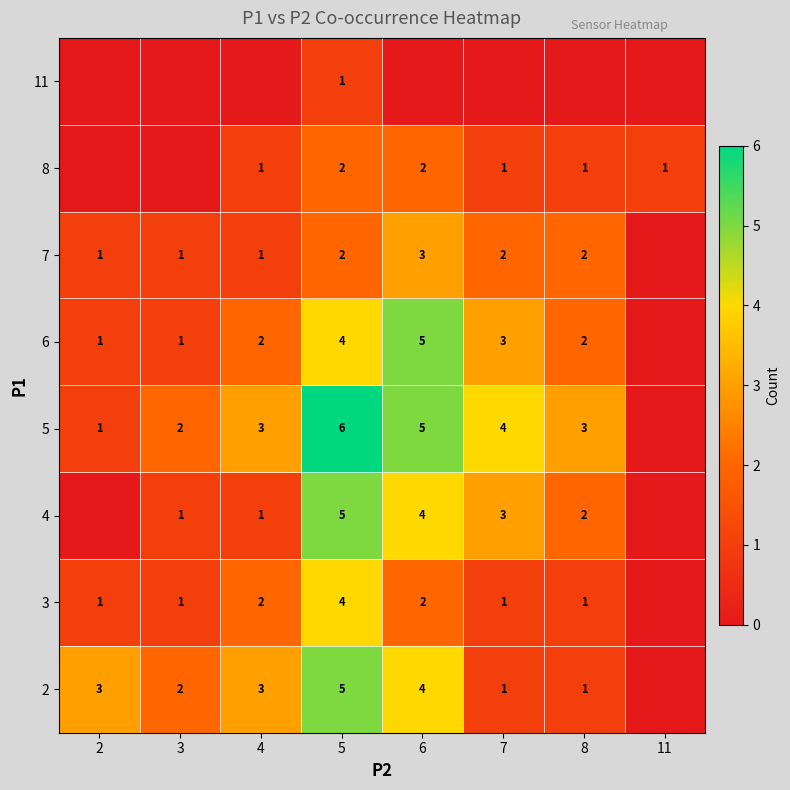

Is it true that 6 equals 2 at 4?

True